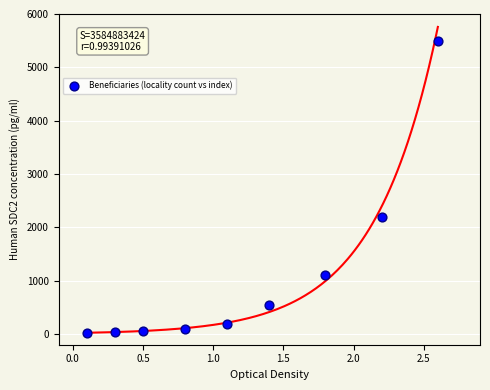

What Y value in the scatter plot is closest to 2764?

2200